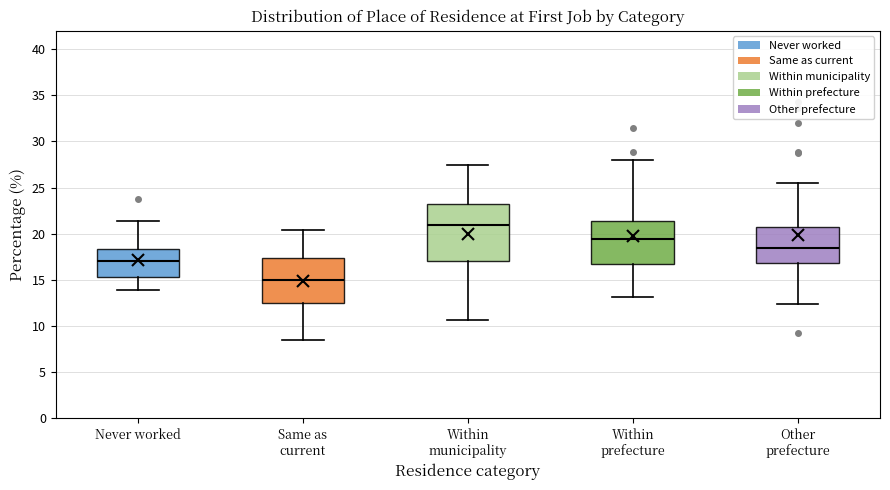

Which box's median line is the highest?

Within municipality